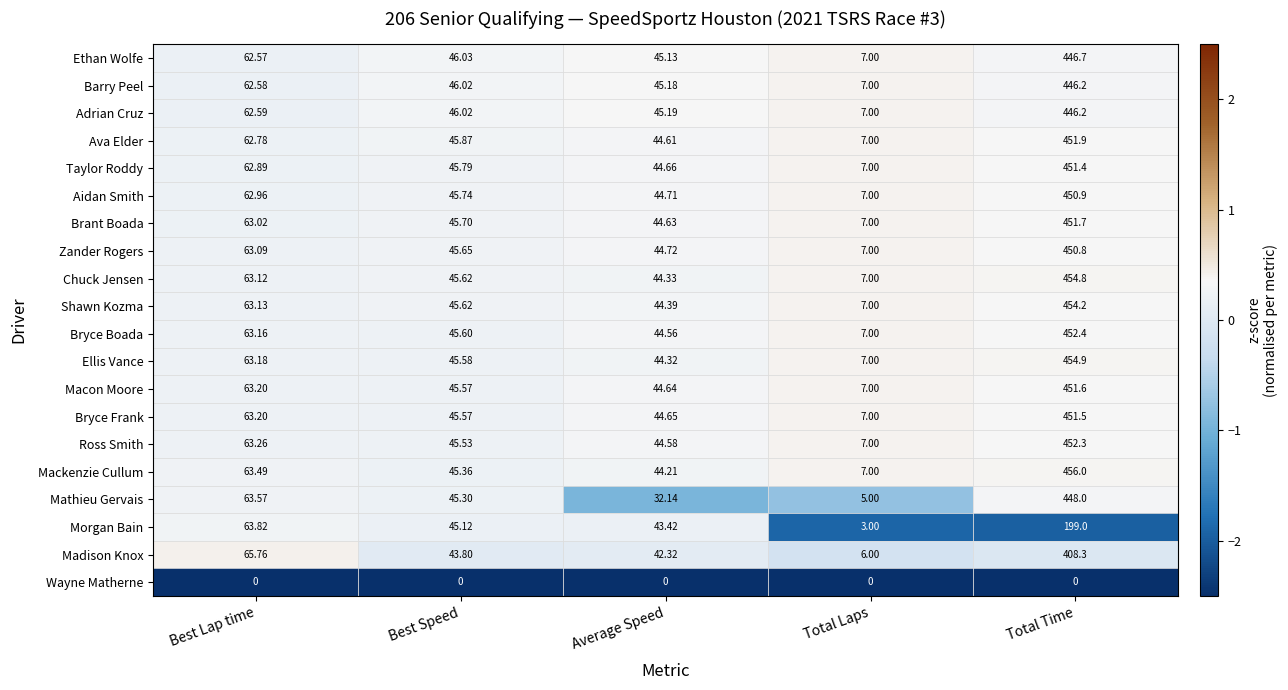

How many data points does each series have?

5